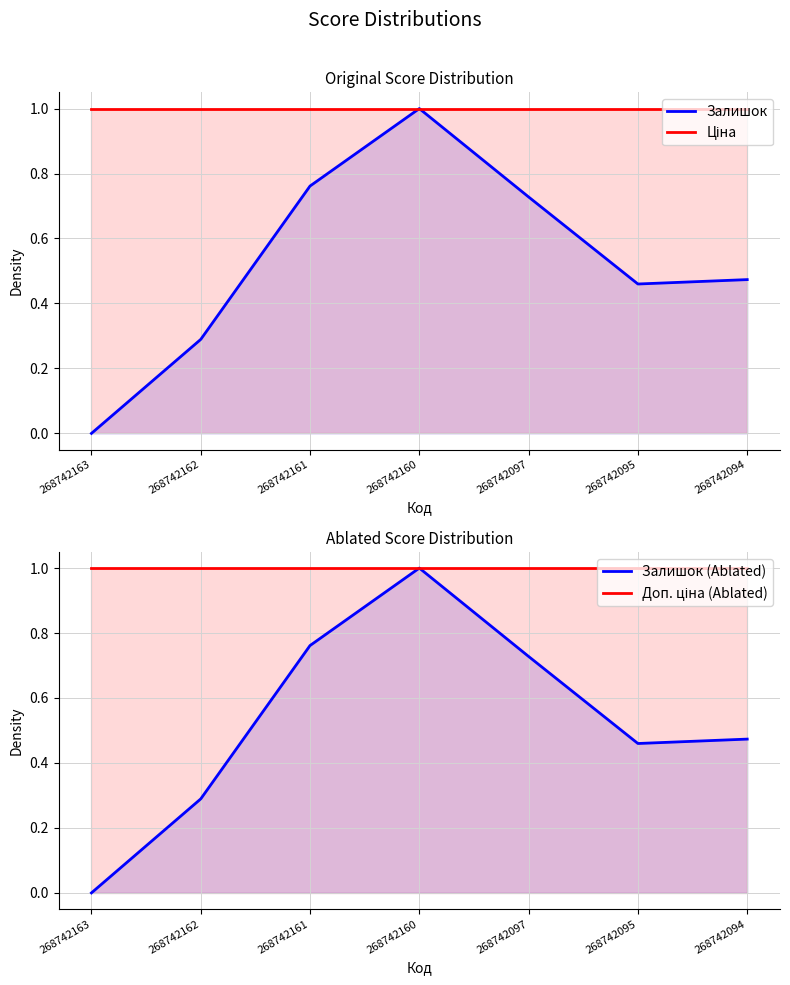

What is the value of the Залишок point at the 5th from the left?

0.7